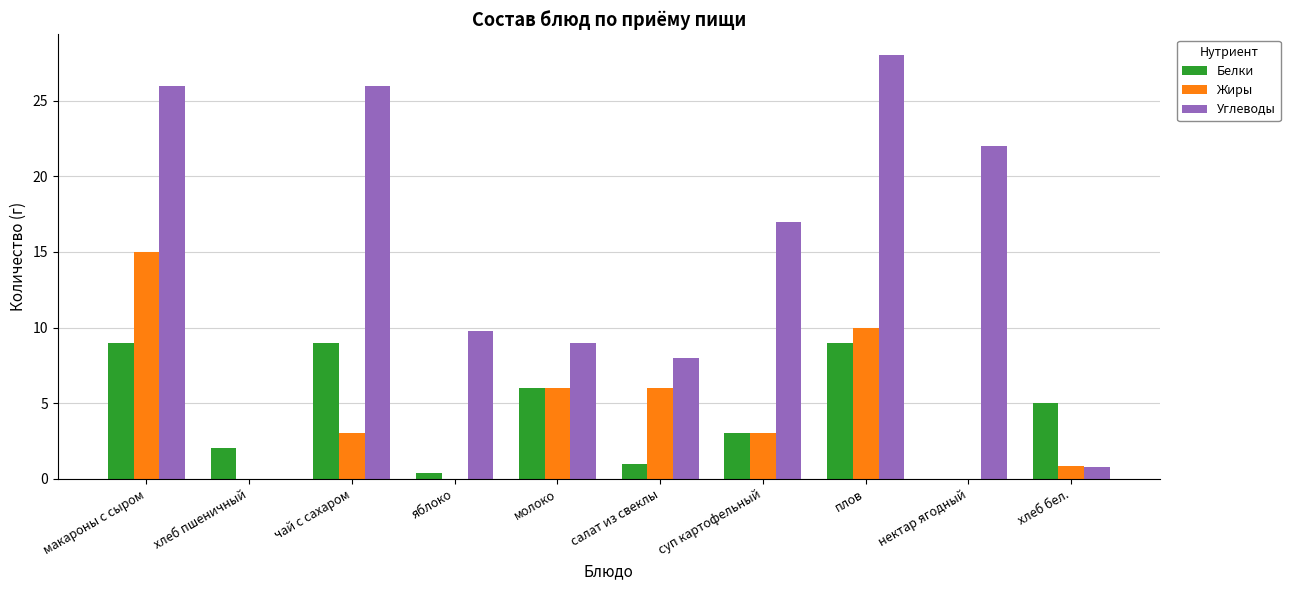

Read the Жиры value at хлеб бел..

0.8